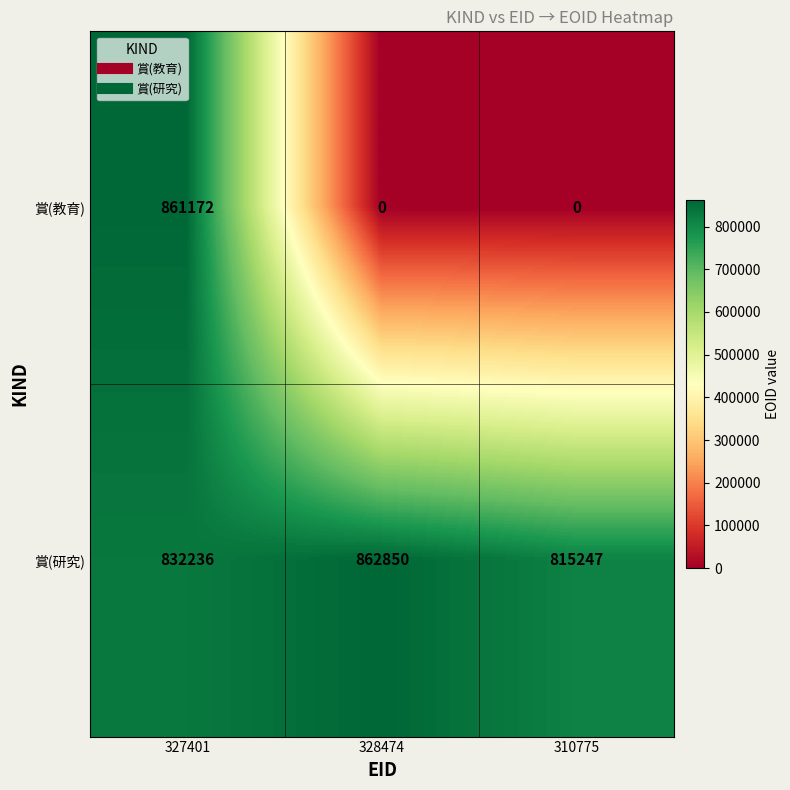

The value of 賞(研究) at 327401 is 832236. True or false?

True